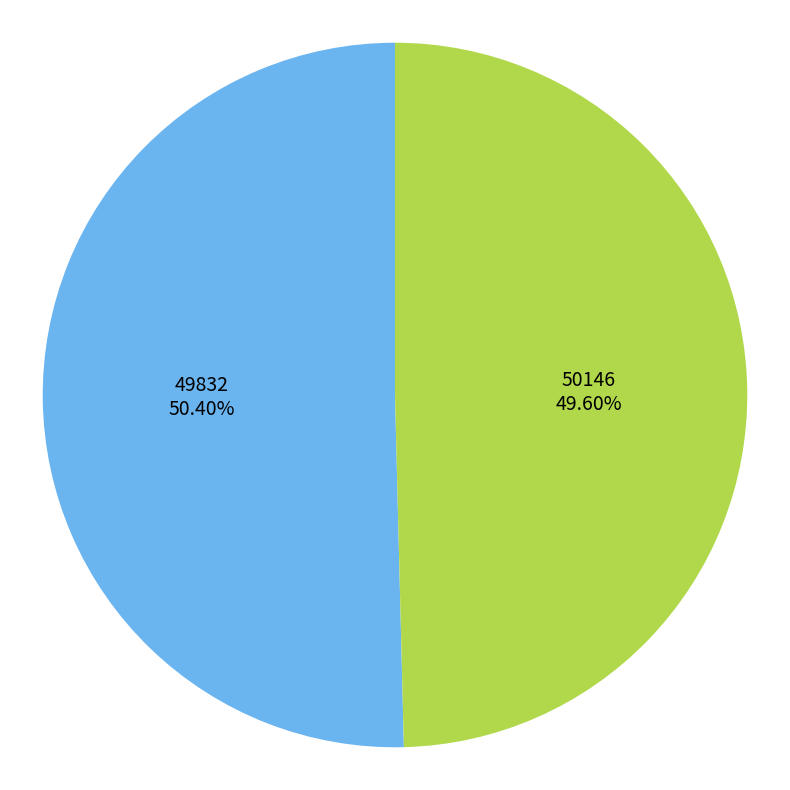

How many slices are in this pie chart?

2